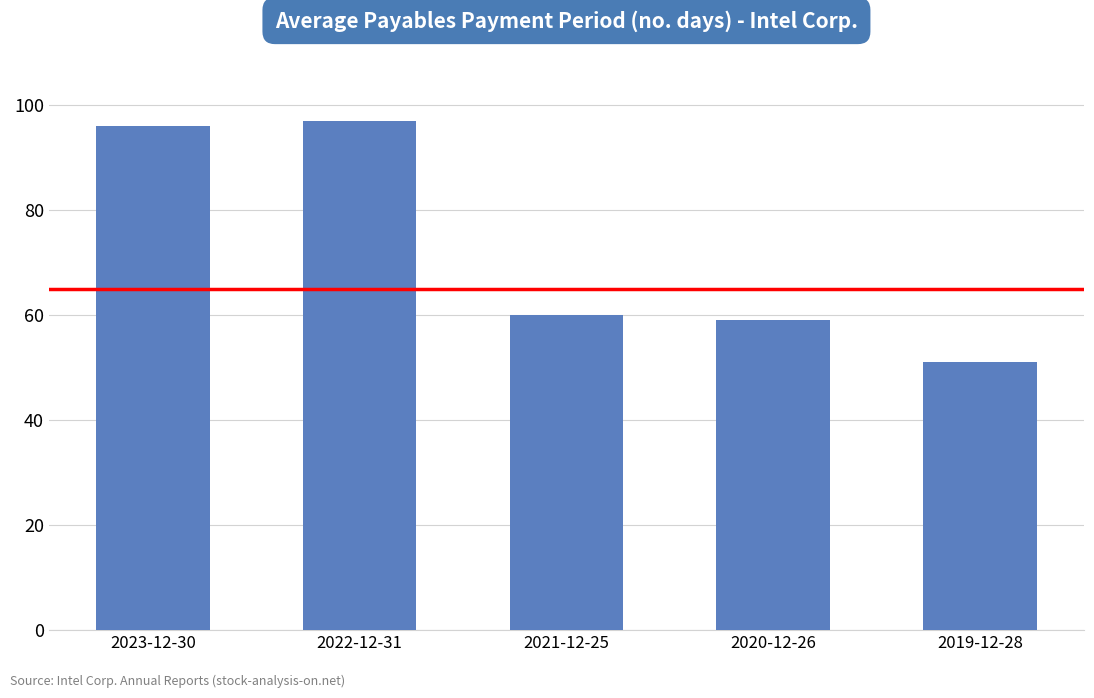

The chart shows a value of 58 at 2022-12-31. True or false?

False